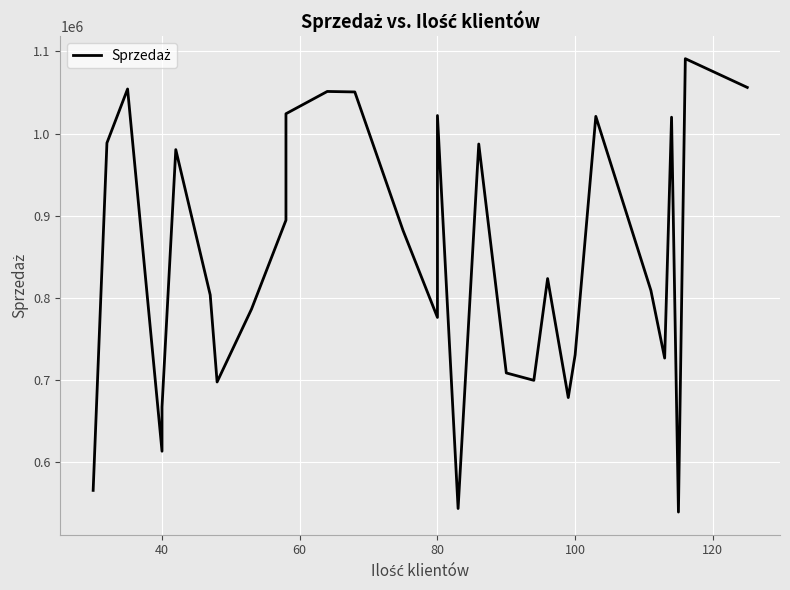

Count the number of categories in the chart.

30